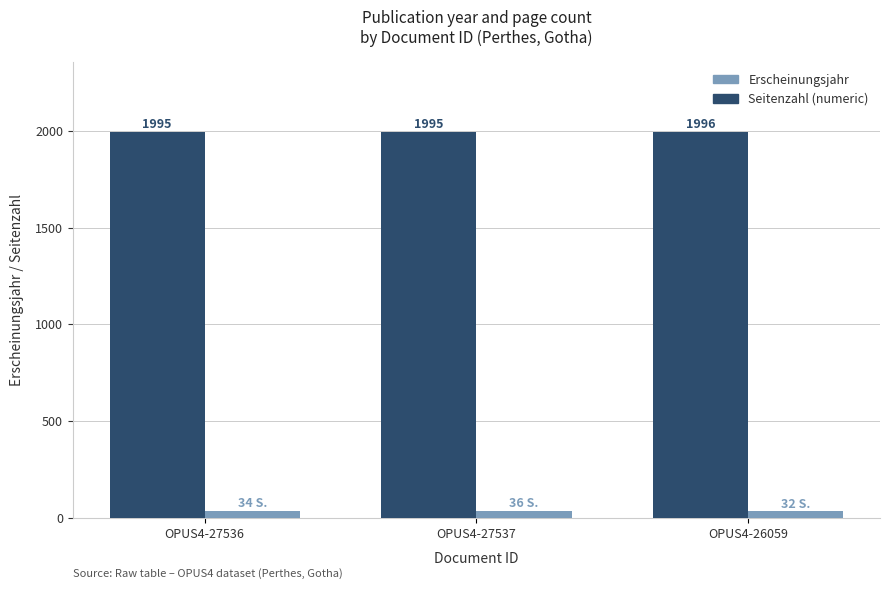

Reading left to right, transcribe all the data shown in this chart.

Erscheinungsjahr: OPUS4-27536=1995	OPUS4-27537=1995	OPUS4-26059=1996
Seitenzahl (numeric): OPUS4-27536=34	OPUS4-27537=36	OPUS4-26059=32